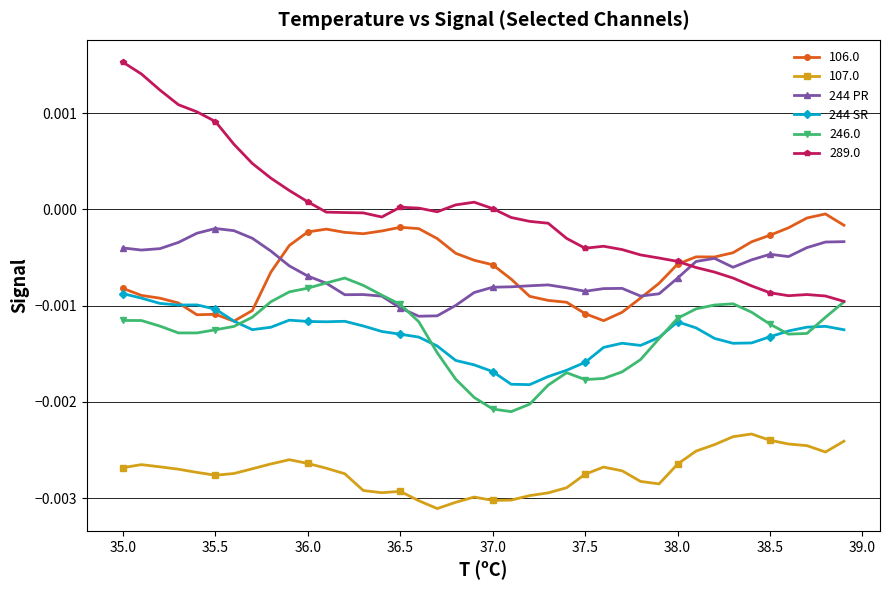

True or false: 246.0 has more than 1 interior local peaks.

True